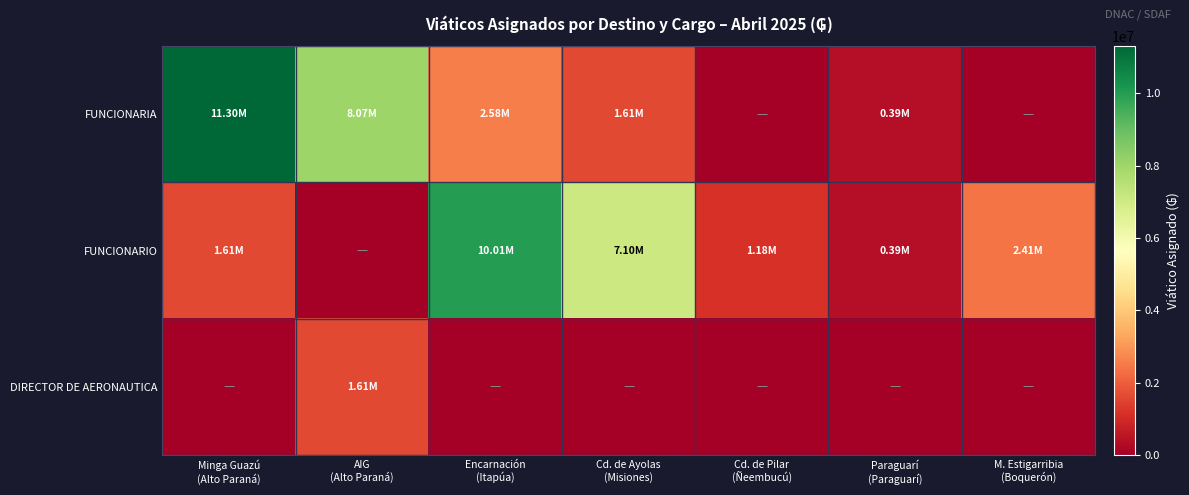

How many categories are shown in the chart?

7